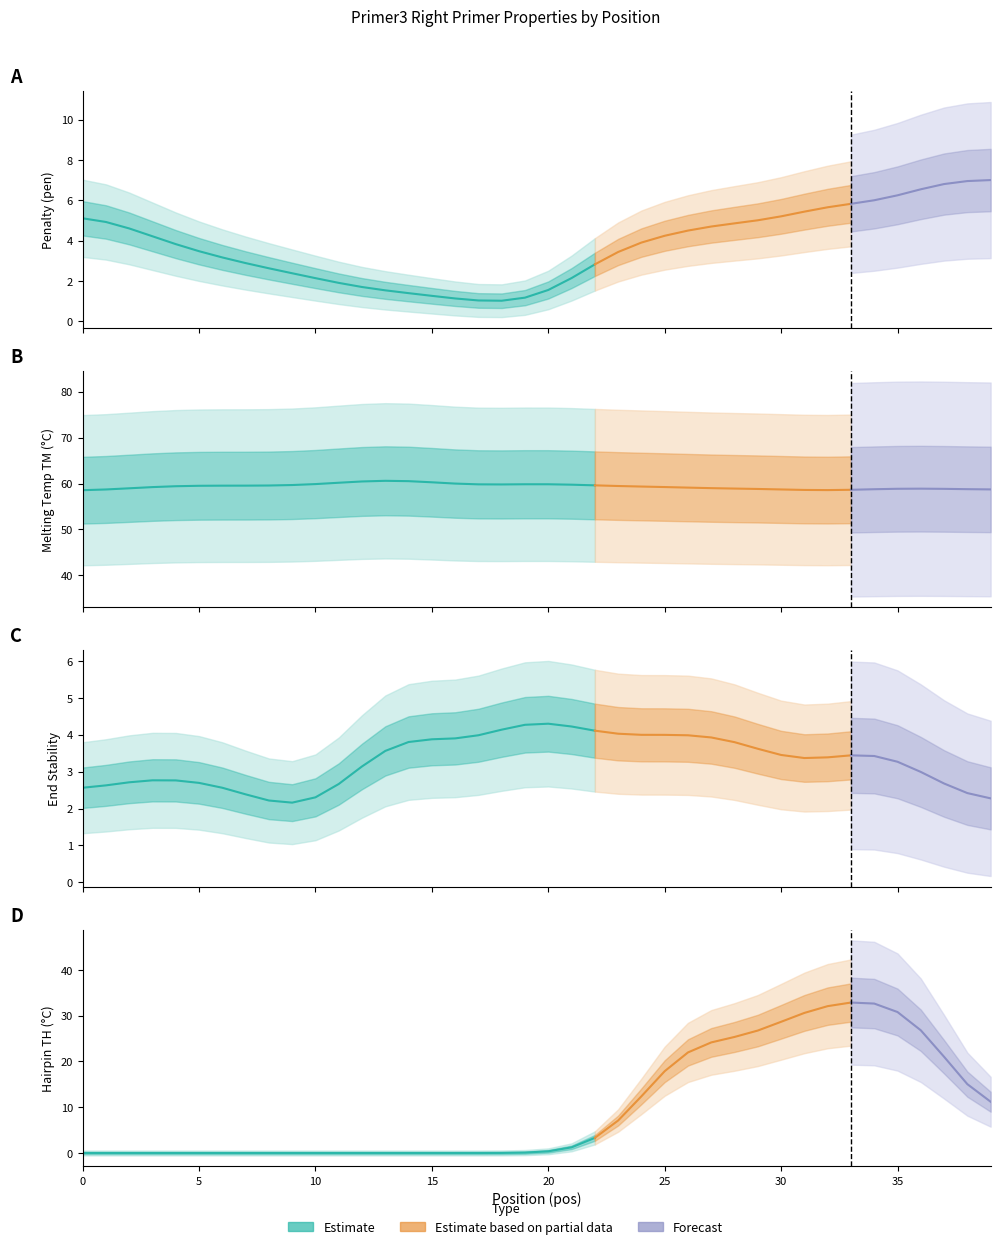

What is the sum of the PRIMER_RIGHT_0_END_STABILITY values at 28 and 9?

5.8